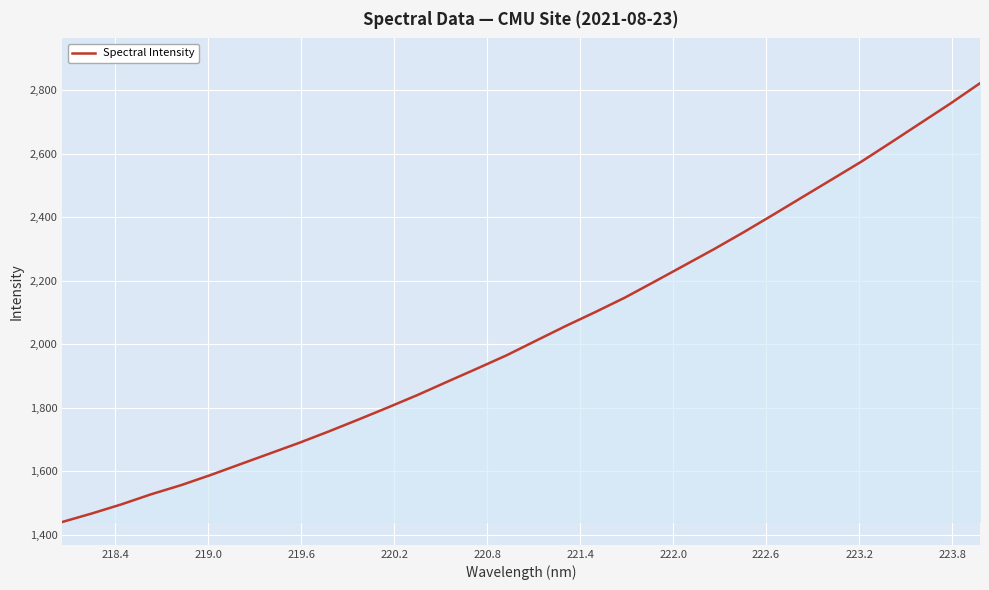

What is the minimum value shown in the chart?

1440.4